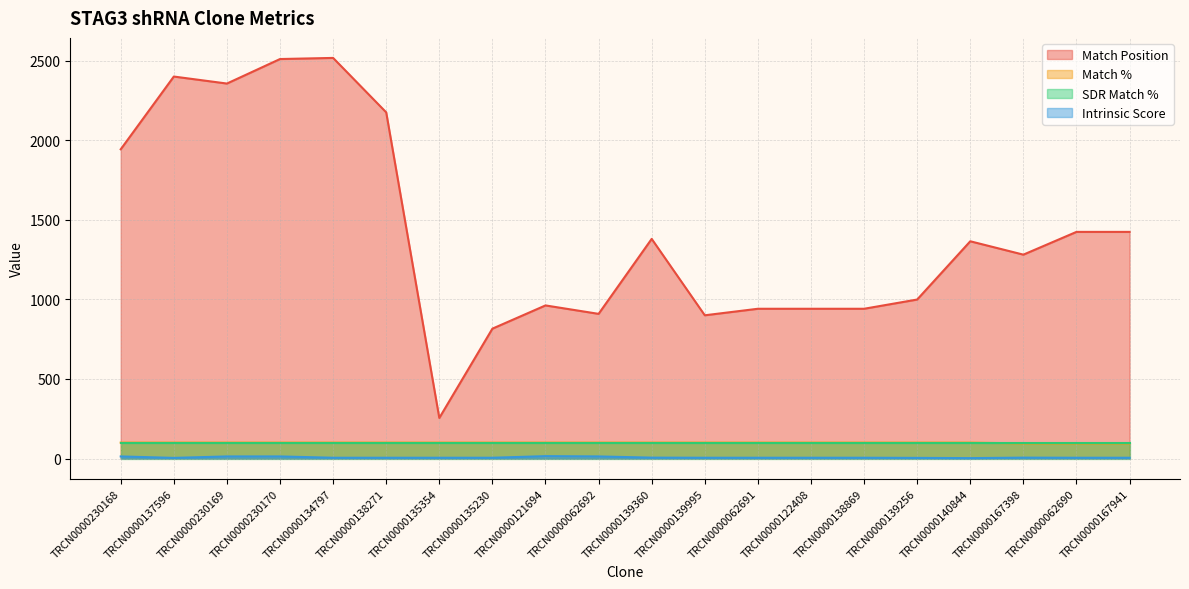

Which category has the lowest value in the Match Position series?

TRCN0000135354